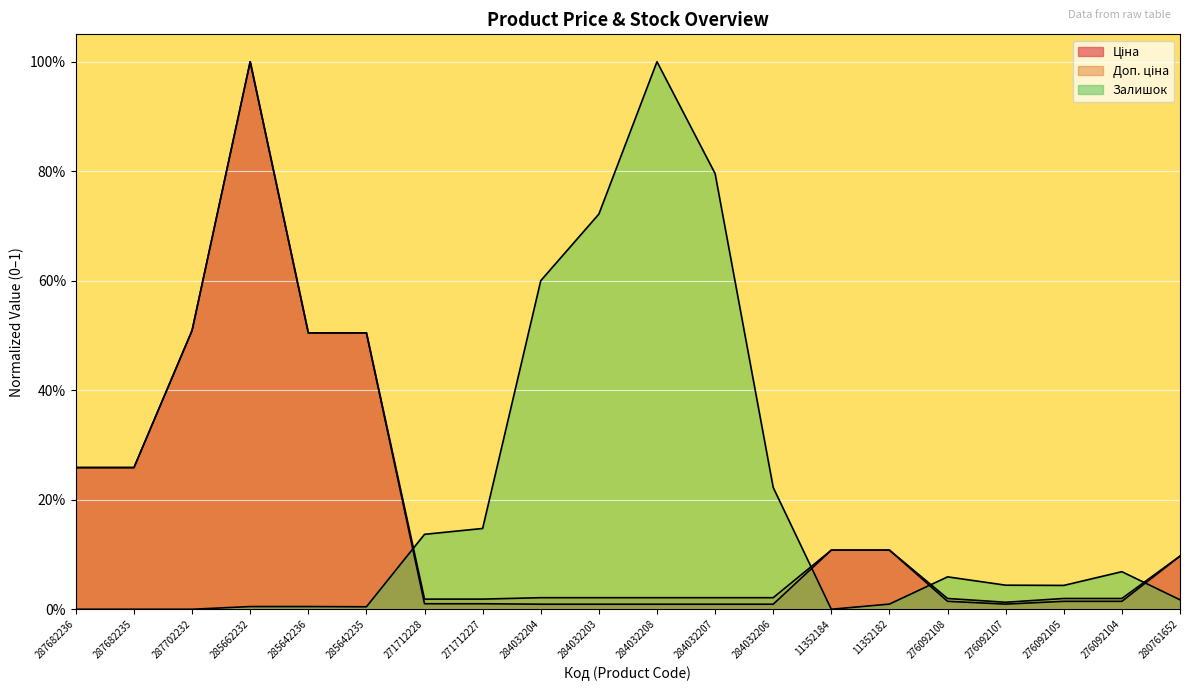

What is the difference between the maximum and second lowest values in the Залишок series?

1.0